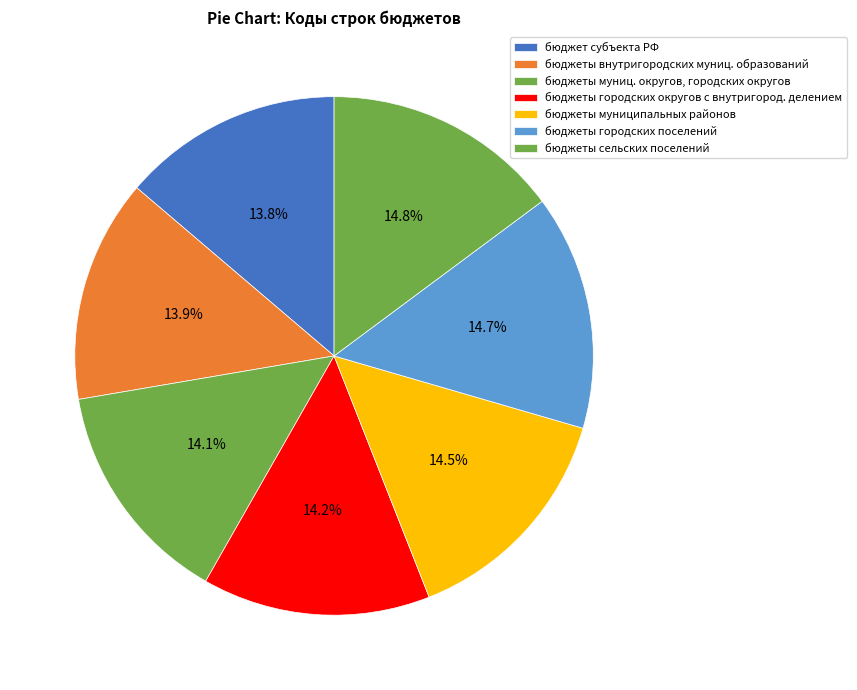

Which slice is the smallest?

бюджет субъекта Российской Федерации